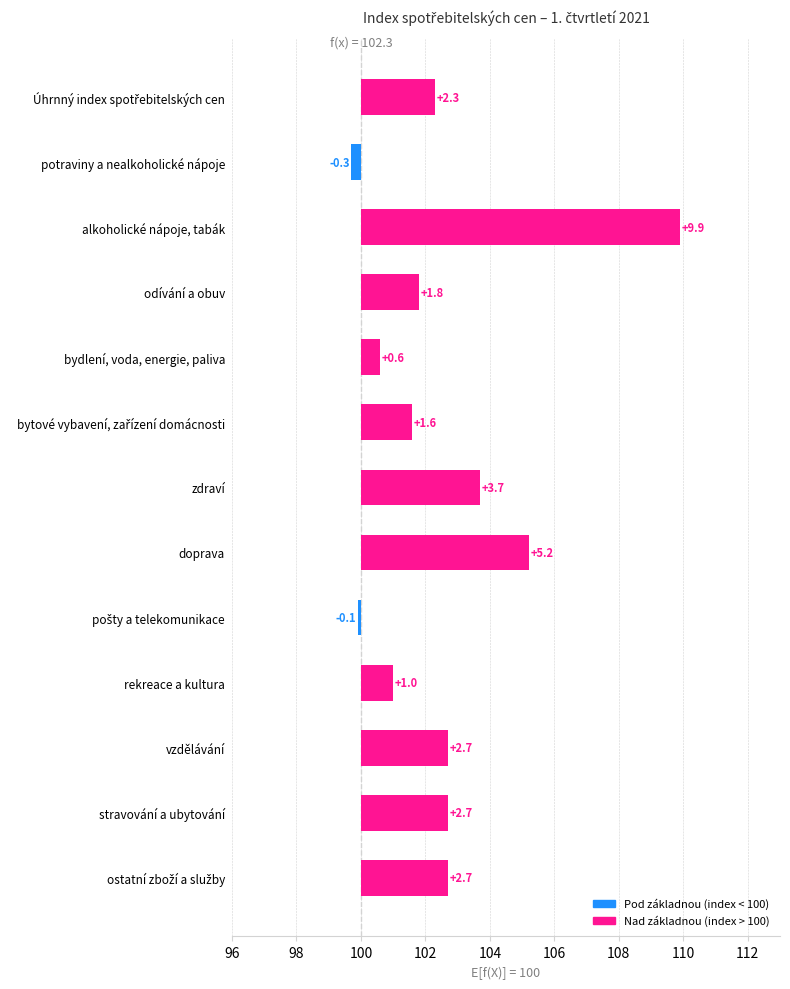

What position from the right is vzdělávání?

3